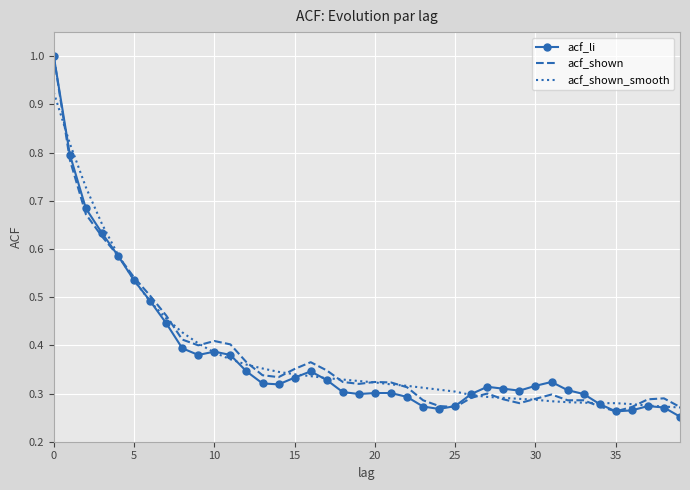

What is the greatest value displayed?

1.0